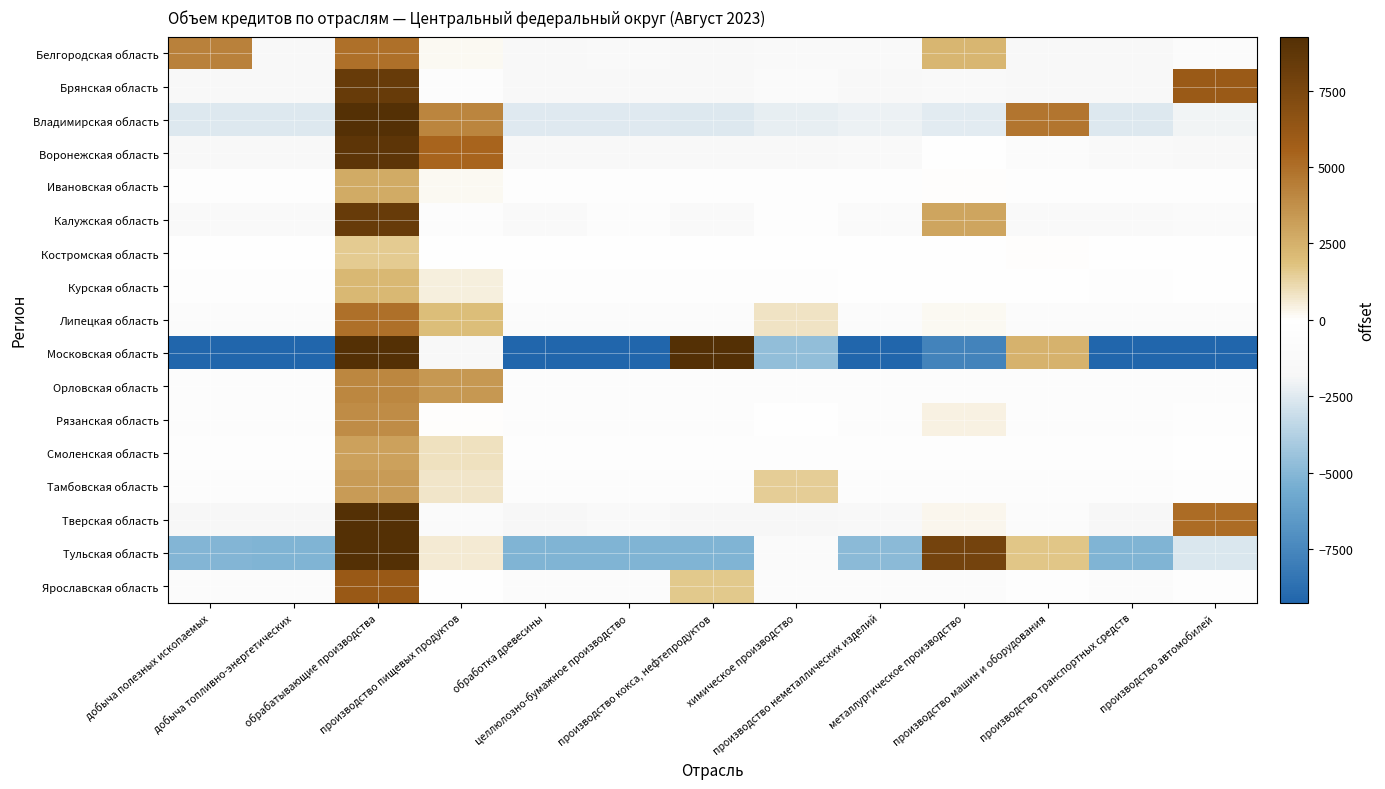

Between производство кокса, нефтепродуктов and добыча полезных ископаемых, which is larger?

добыча полезных ископаемых